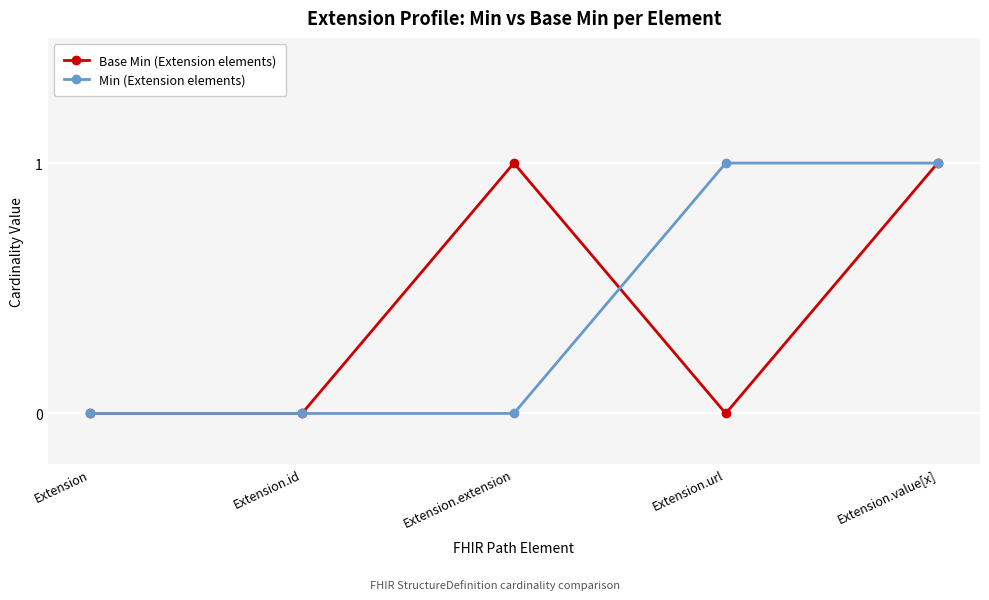

What is the sum of the Base Min (Extension elements) values at Extension.url and Extension.extension?

1